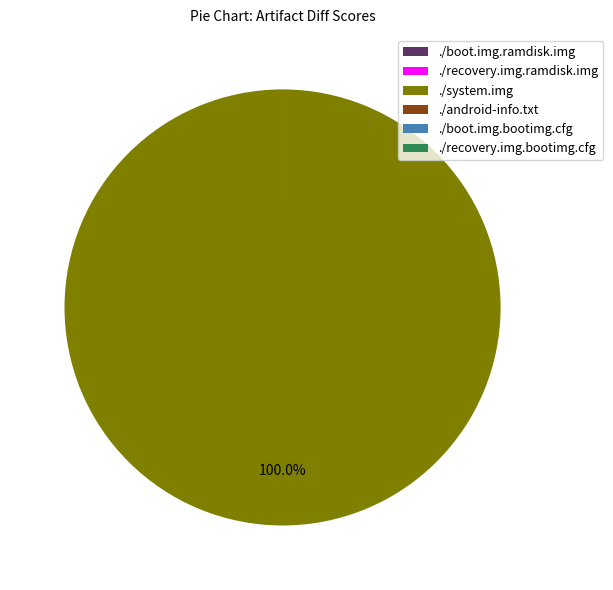

To the nearest percent, what is the difference between the largest and smallest slice percentages?

100%